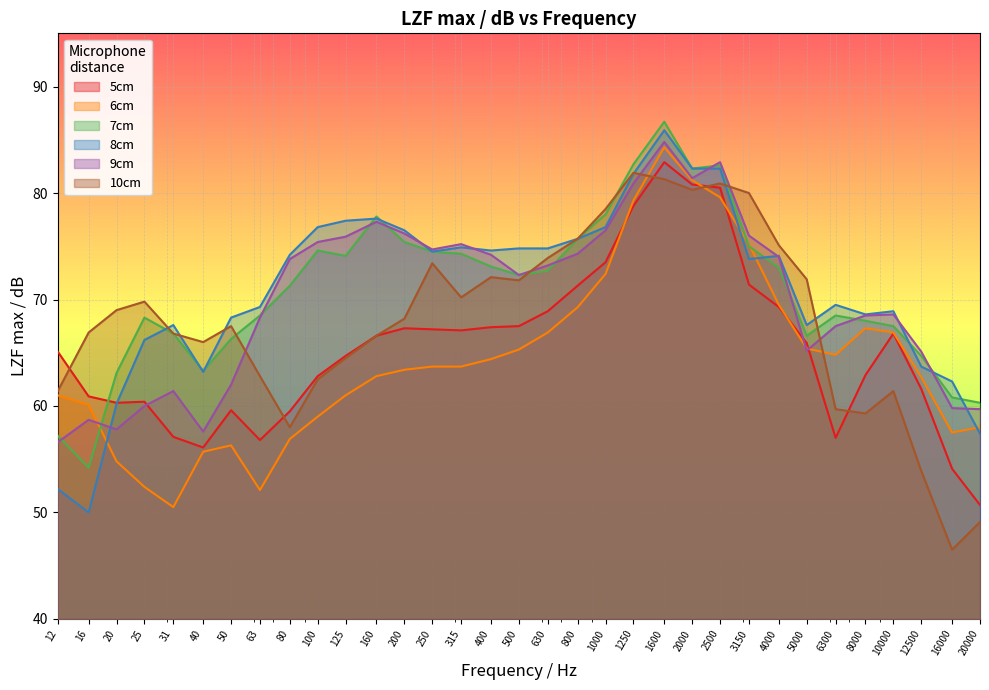

Where is the first local minimum for 7cm?

16